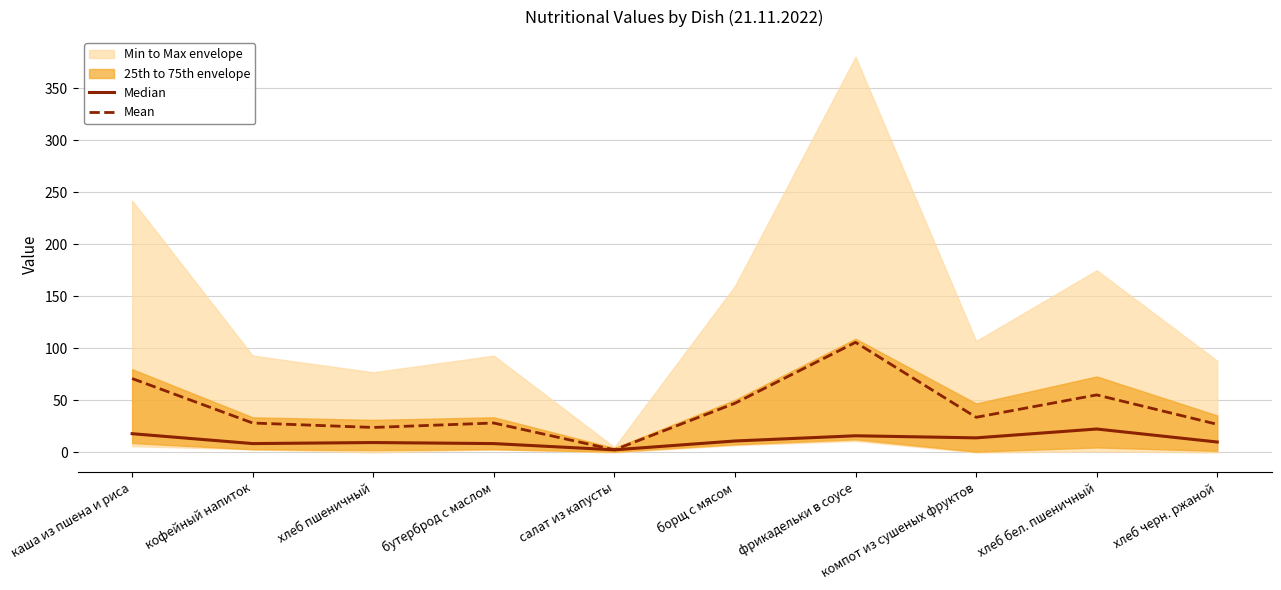

What is the difference between the Median values at бутерброд с маслом and фрикадельки в соусе?

7.5